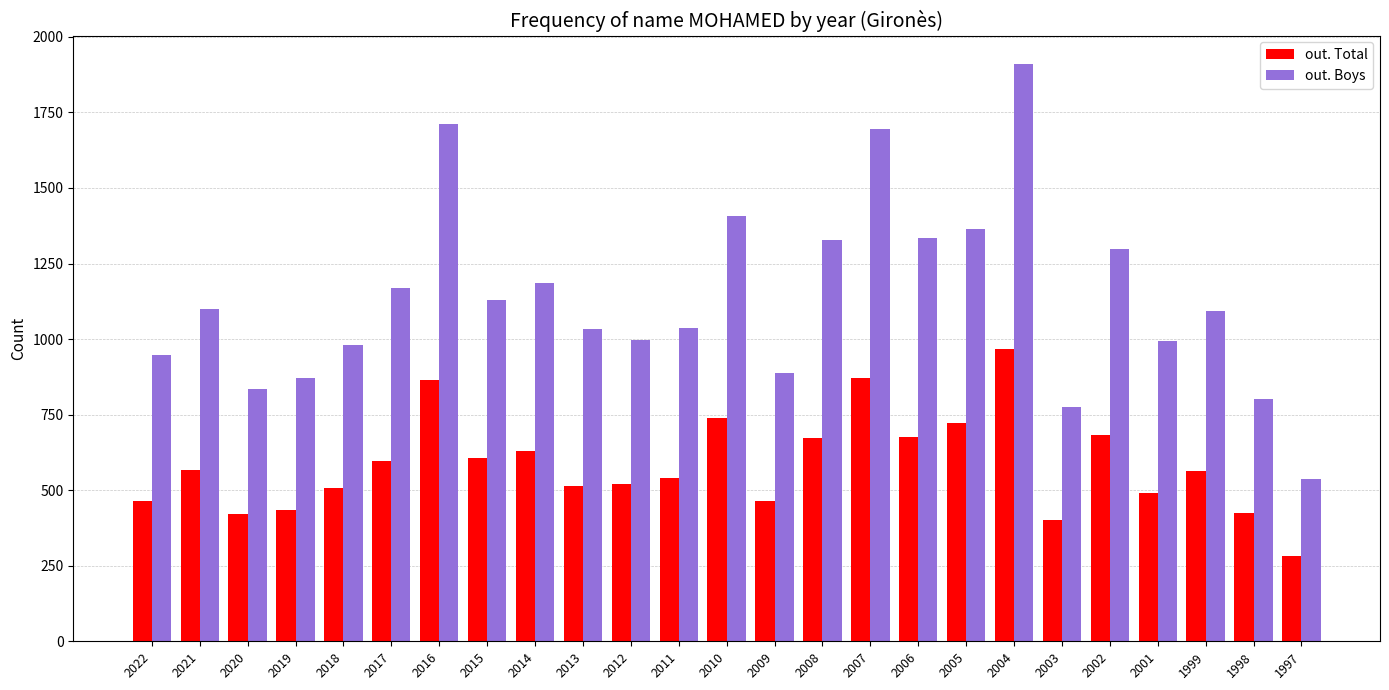

What is the difference between the second highest and second lowest values in the out. Boys series?

937